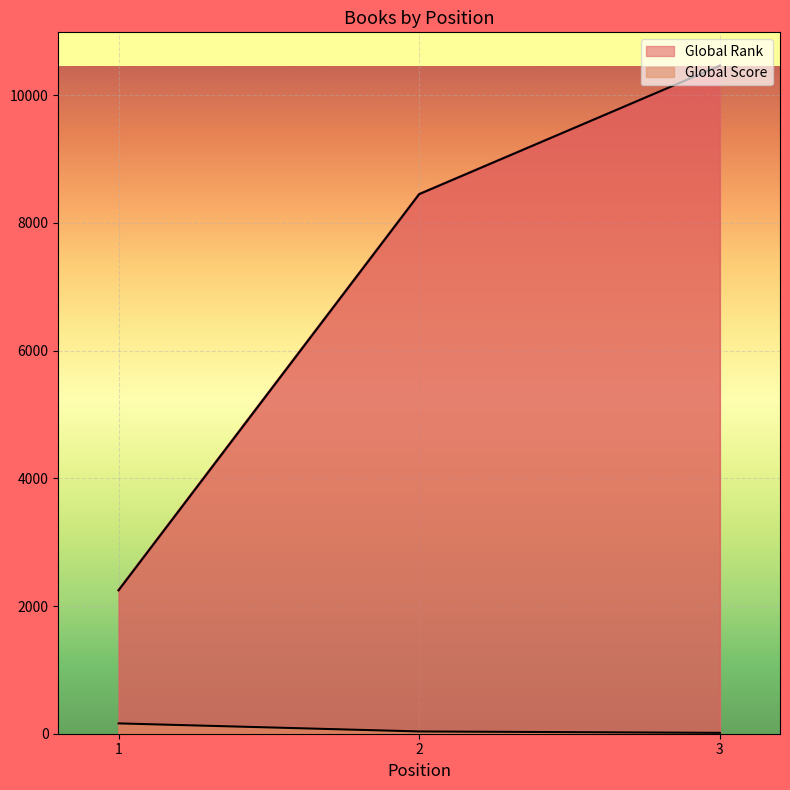

What is the minimum value for Global Rank?

2247